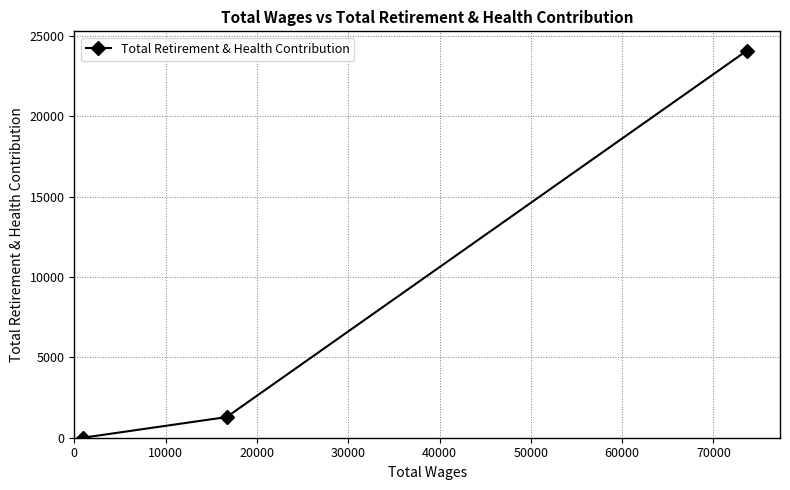

What is the difference between the maximum and minimum values?

24080